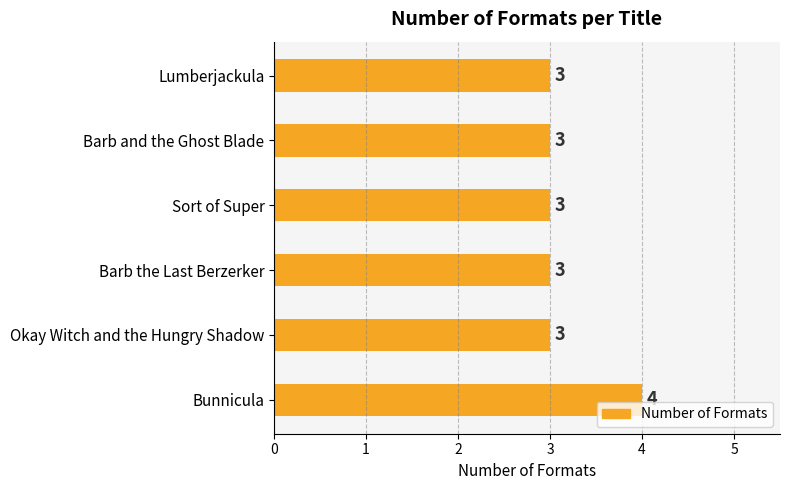

What is the label of the 4th bar from the bottom?

Sort of Super